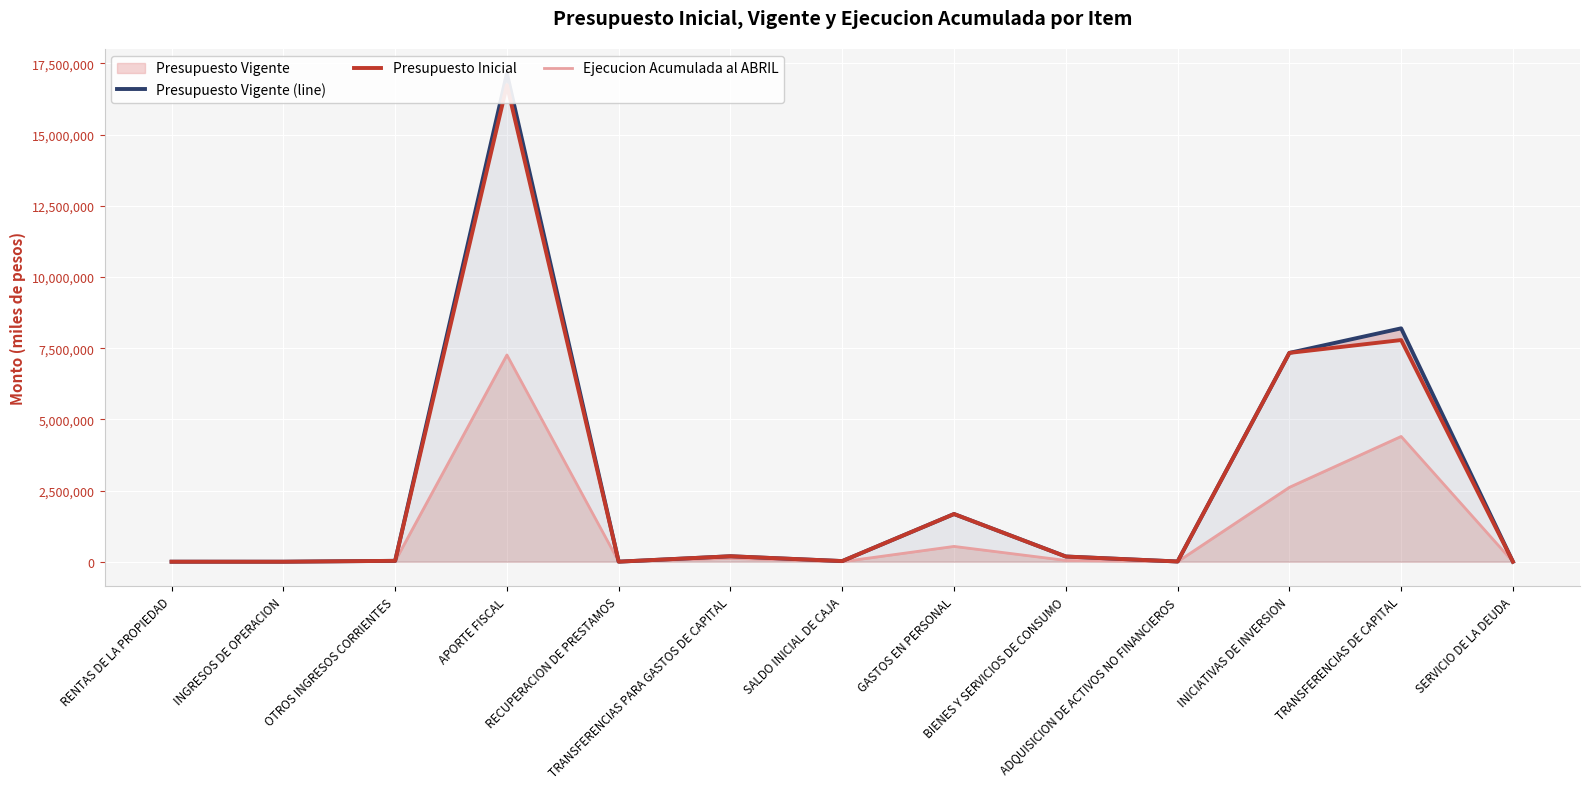

Which series changed the most between RECUPERACION DE PRESTAMOS and SERVICIO DE LA DEUDA?

Ejecucion Acumulada al ABRIL